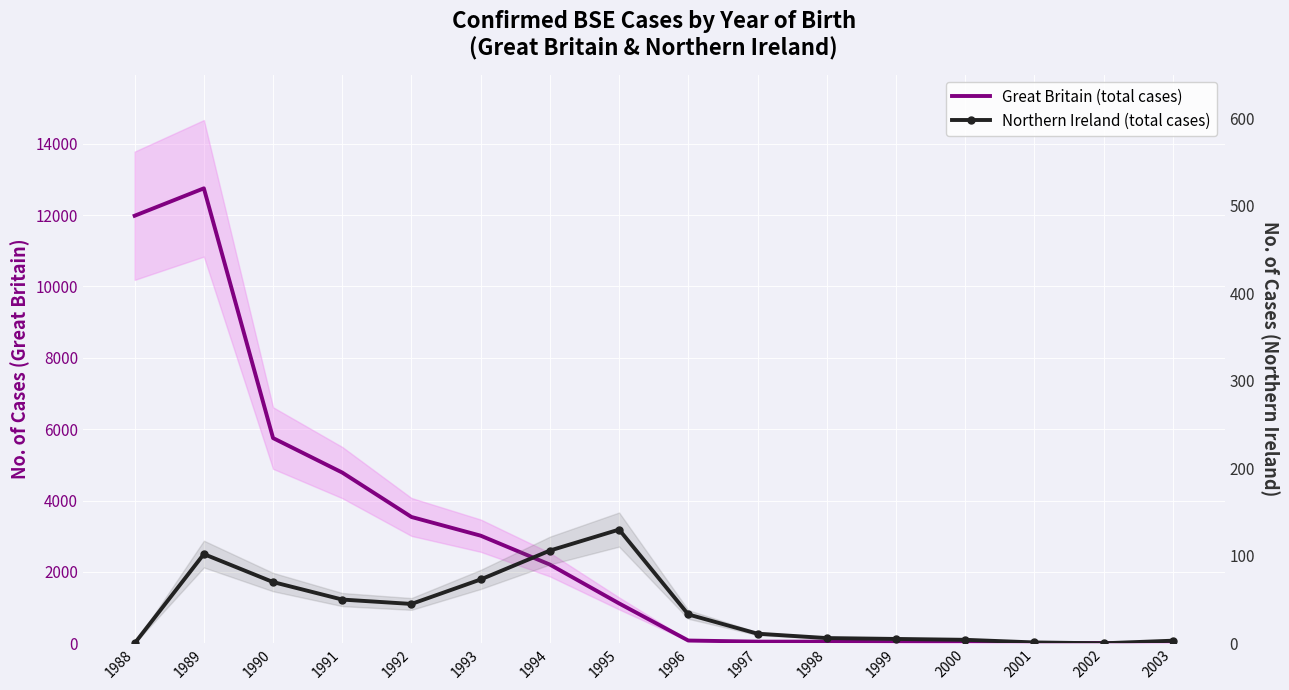

List the series in order of their peak value, lowest first.

Northern Ireland (total cases), Great Britain (total cases)